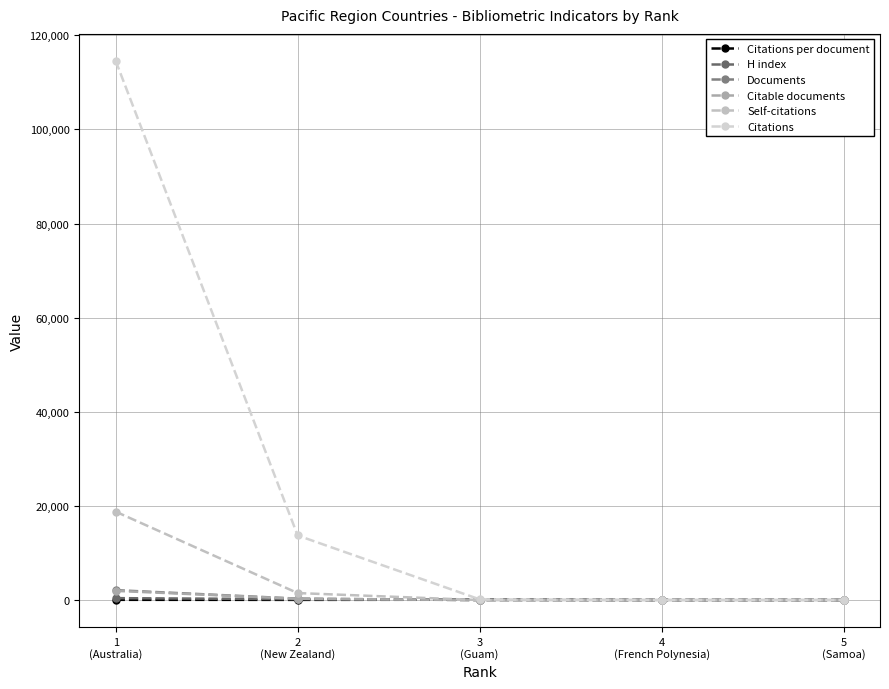

How many data points in H index are less than 20?

1